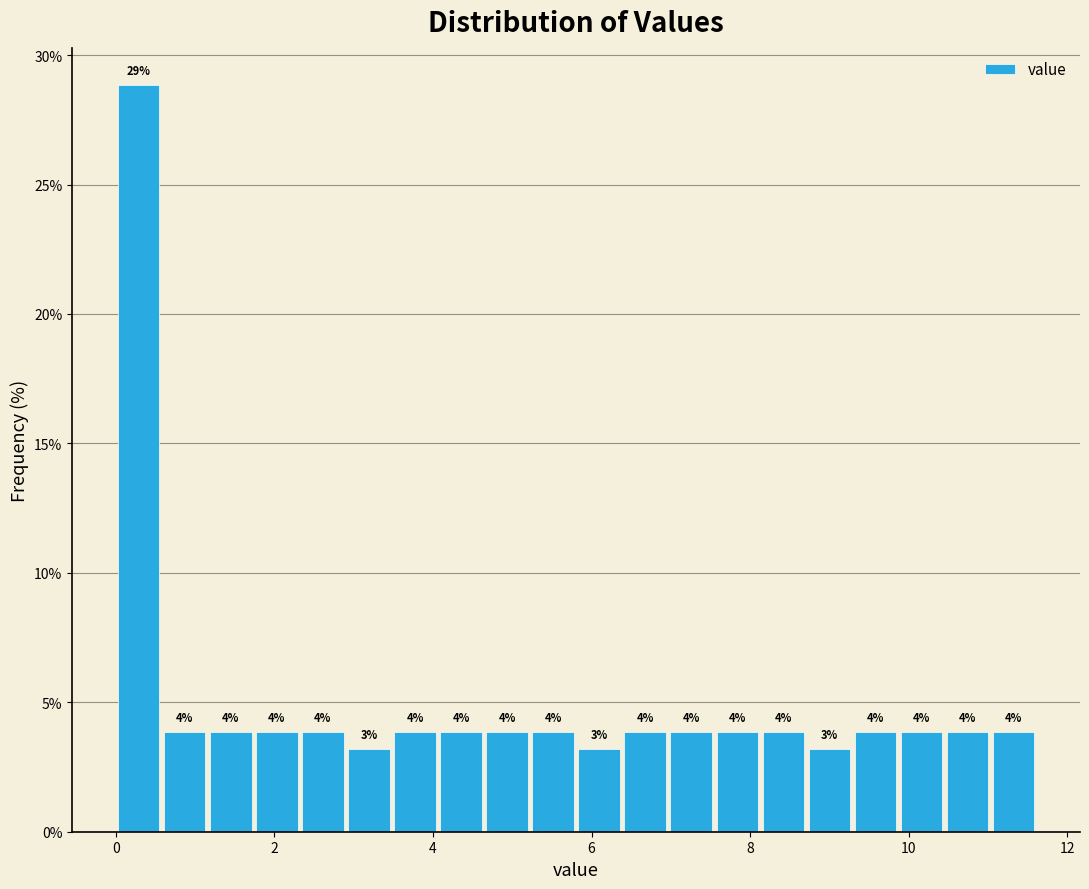

Read against the x-axis, roughly where is the centre of the tallest bar?

0.2